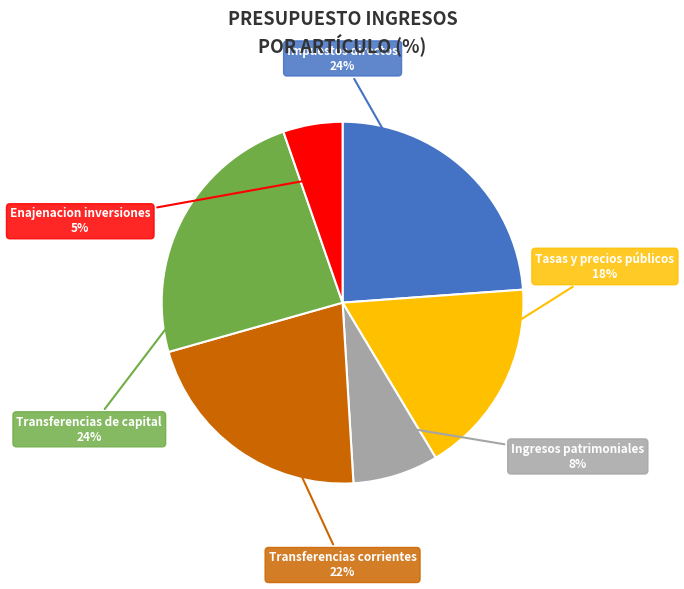

Is there any slice that represents more than half of the pie?

No